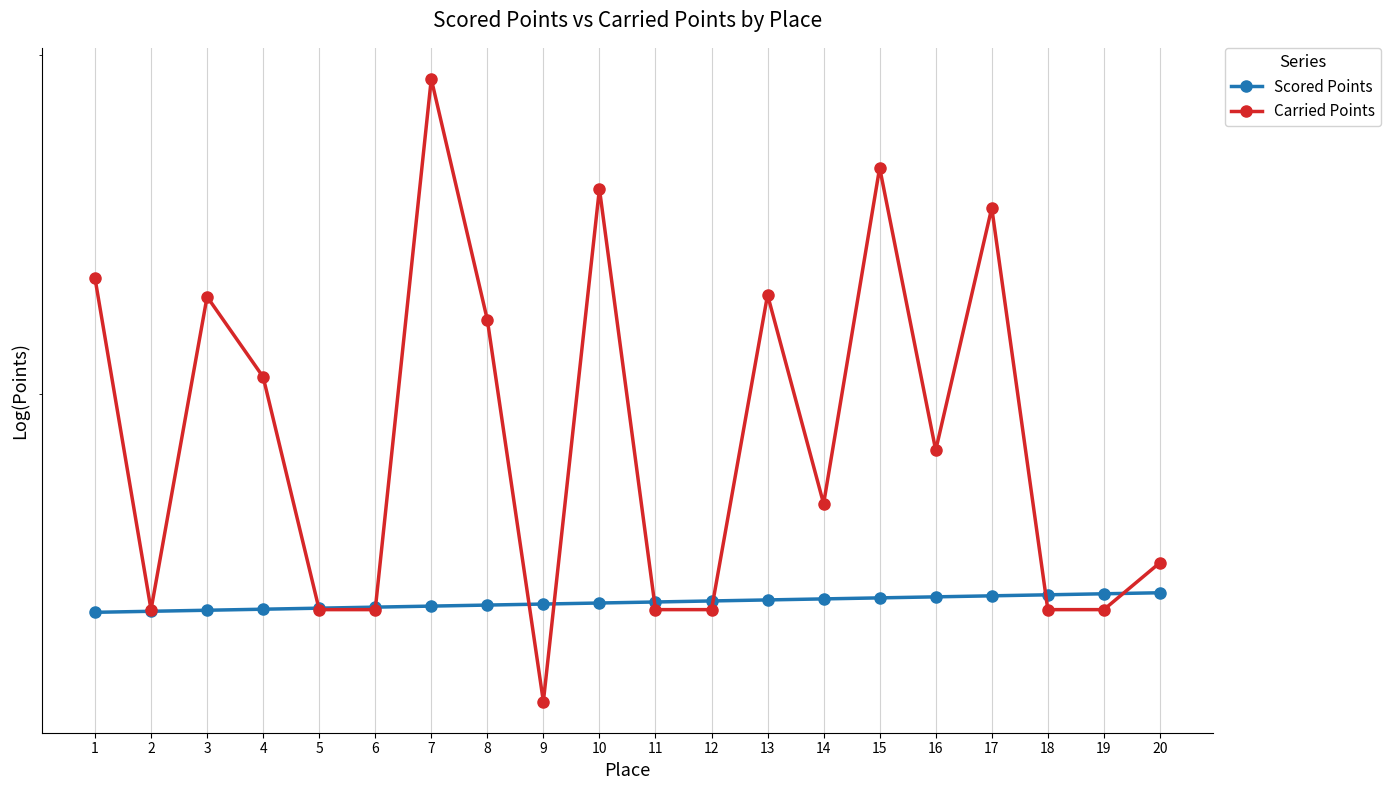

At how many categories does at least one series exceed 234?

20